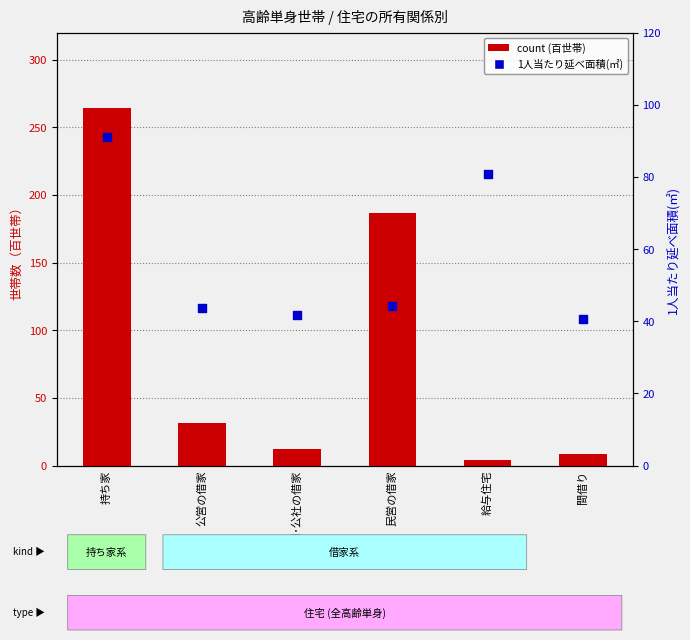

Is the value of count at 公団･公社の借家 greater than the value of 1人当たり延べ面積 at 持ち家?

No